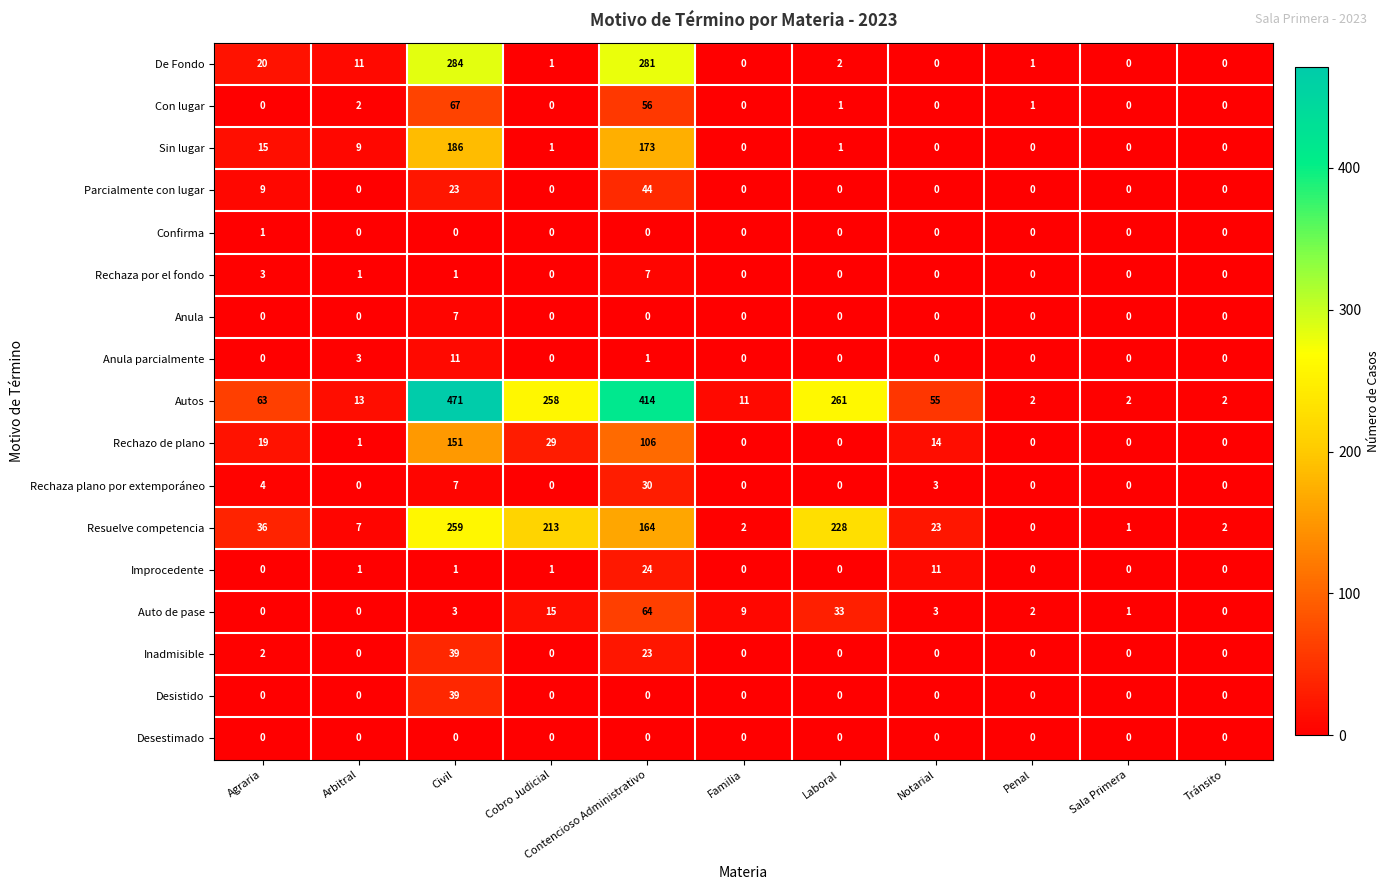

Between Cobro Judicial and Notarial, which series saw the biggest shift?

Autos